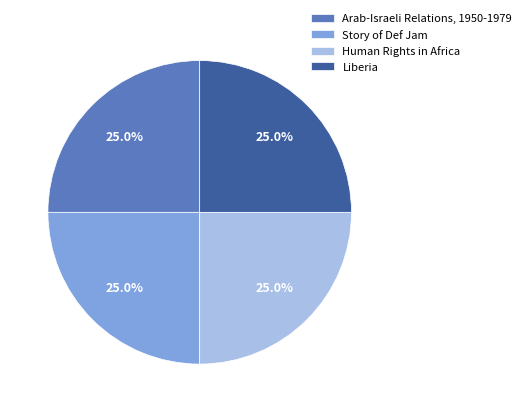

What percentage is the Human Rights in Africa slice, to the nearest percent?

25%